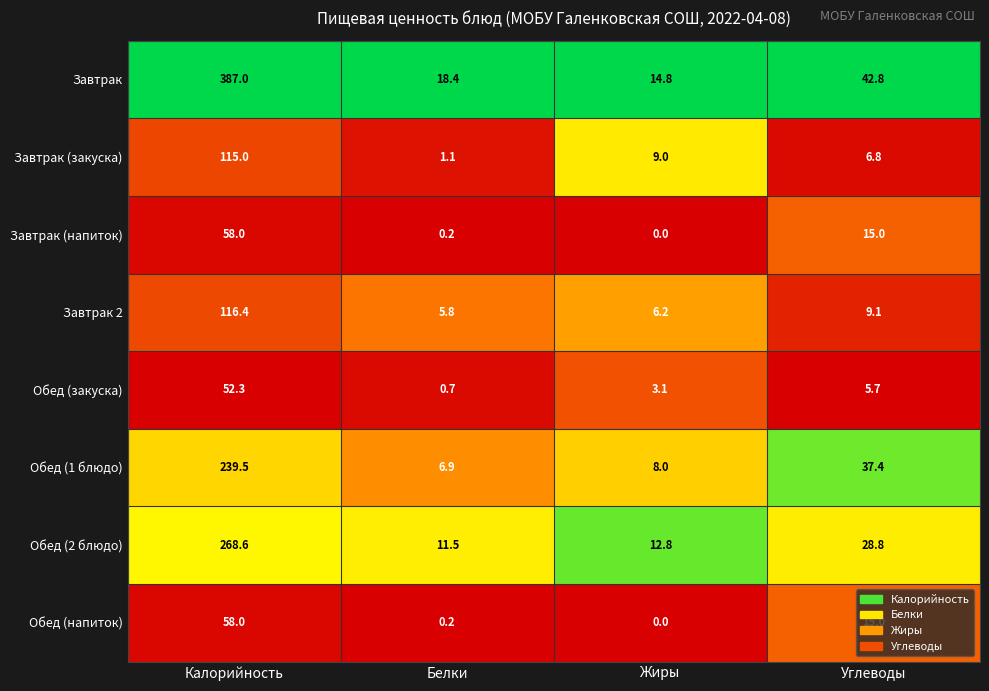

What is the total value across all series at Белки?

44.8